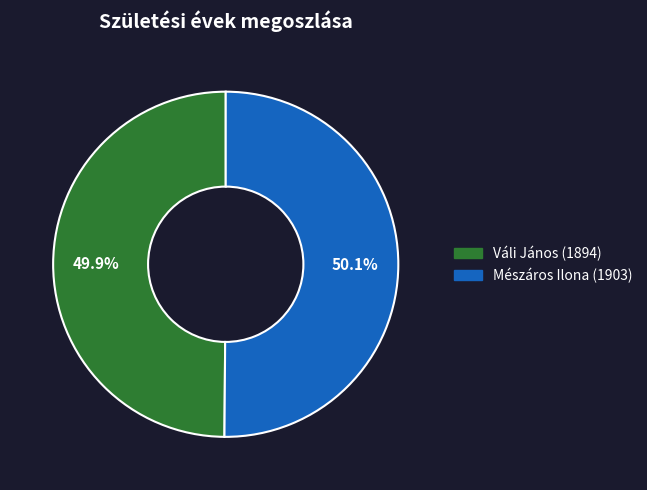

Is it true that Váli János (1894) is 43% of the pie?

False